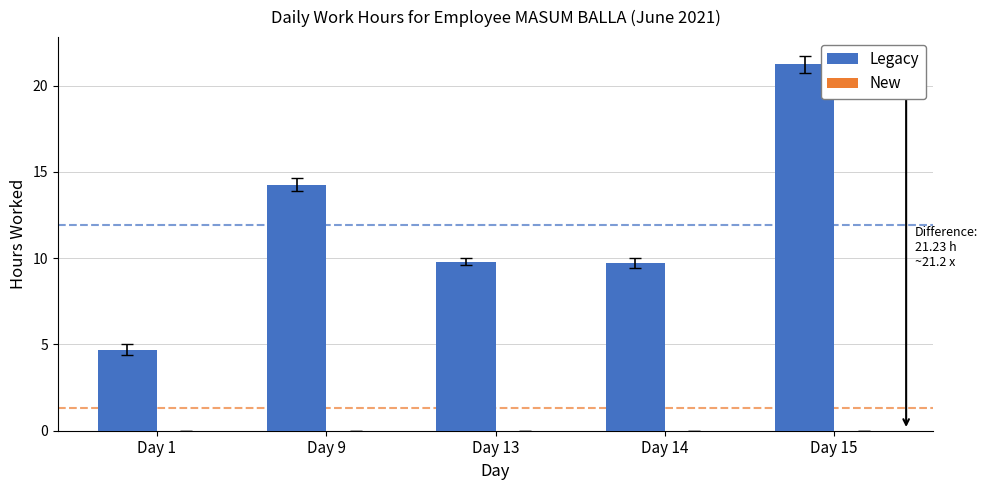

Read the value at Day 15.

21.2